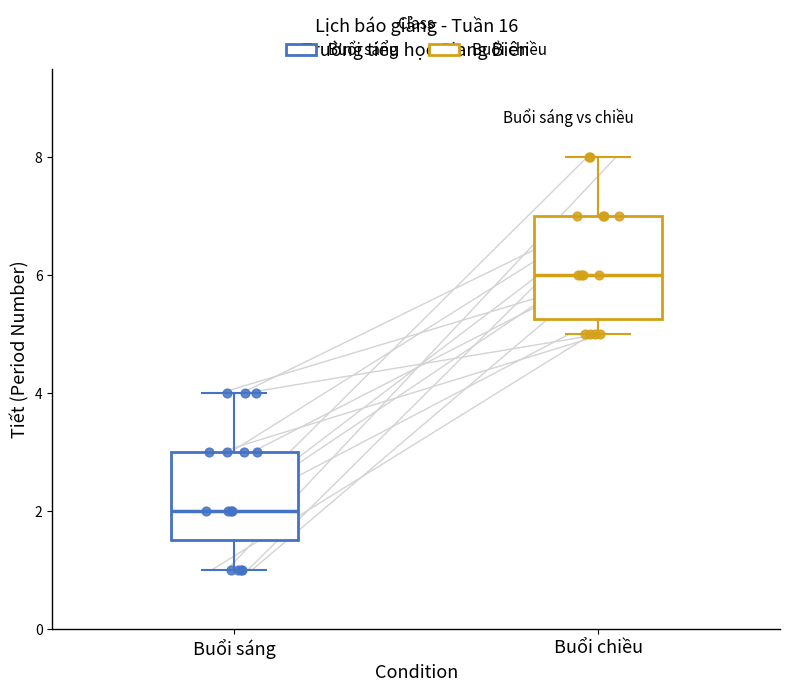

Reading left to right, read every box against the y-axis: the position of its median line, the range the box covers, and the ends of its whiskers. The values are not printed on the chart, so give them approximately, as read against the axis.

Buổi sáng: median 2.0, box 1.6 to 3.0, whiskers 1.0 to 4.0
Buổi chiều: median 6.0, box 5.2 to 7.0, whiskers 5.0 to 8.0